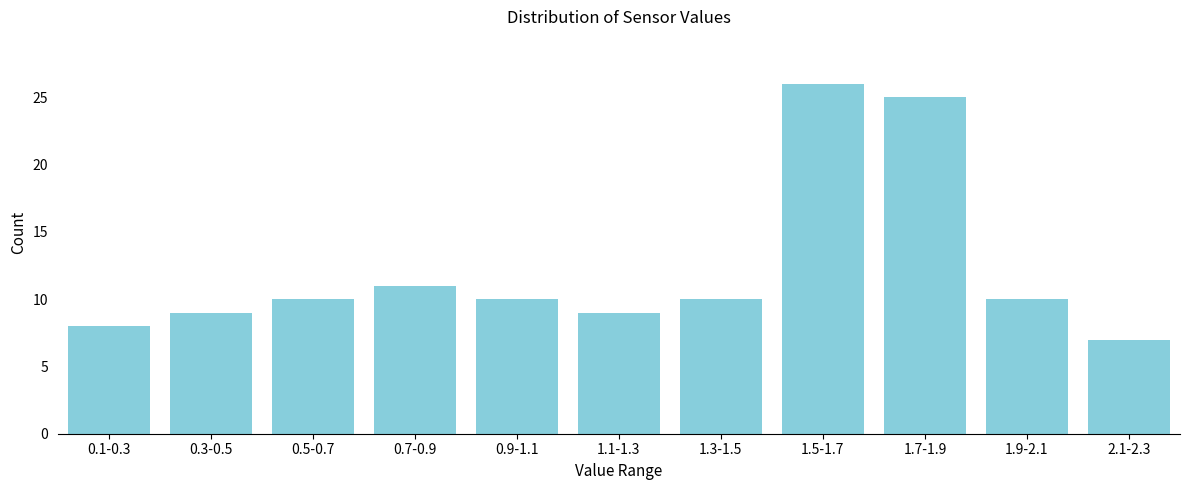

Reading left to right, transcribe all the data shown in this chart.

0.1-0.3=8	0.3-0.5=9	0.5-0.7=10	0.7-0.9=11	0.9-1.1=10	1.1-1.3=9	1.3-1.5=10	1.5-1.7=26	1.7-1.9=25	1.9-2.1=10	2.1-2.3=7